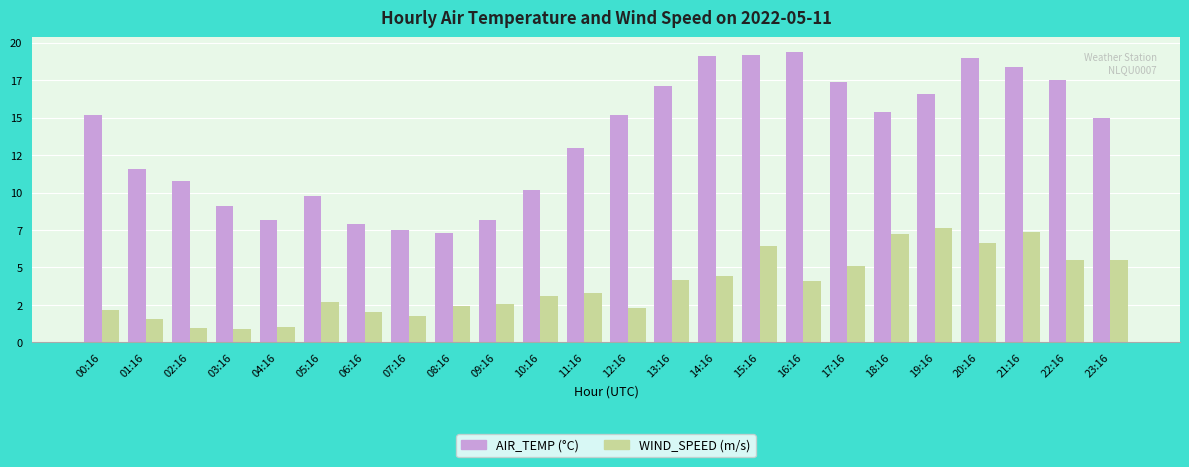

What is the label of the 10th bar from the right?

14:16